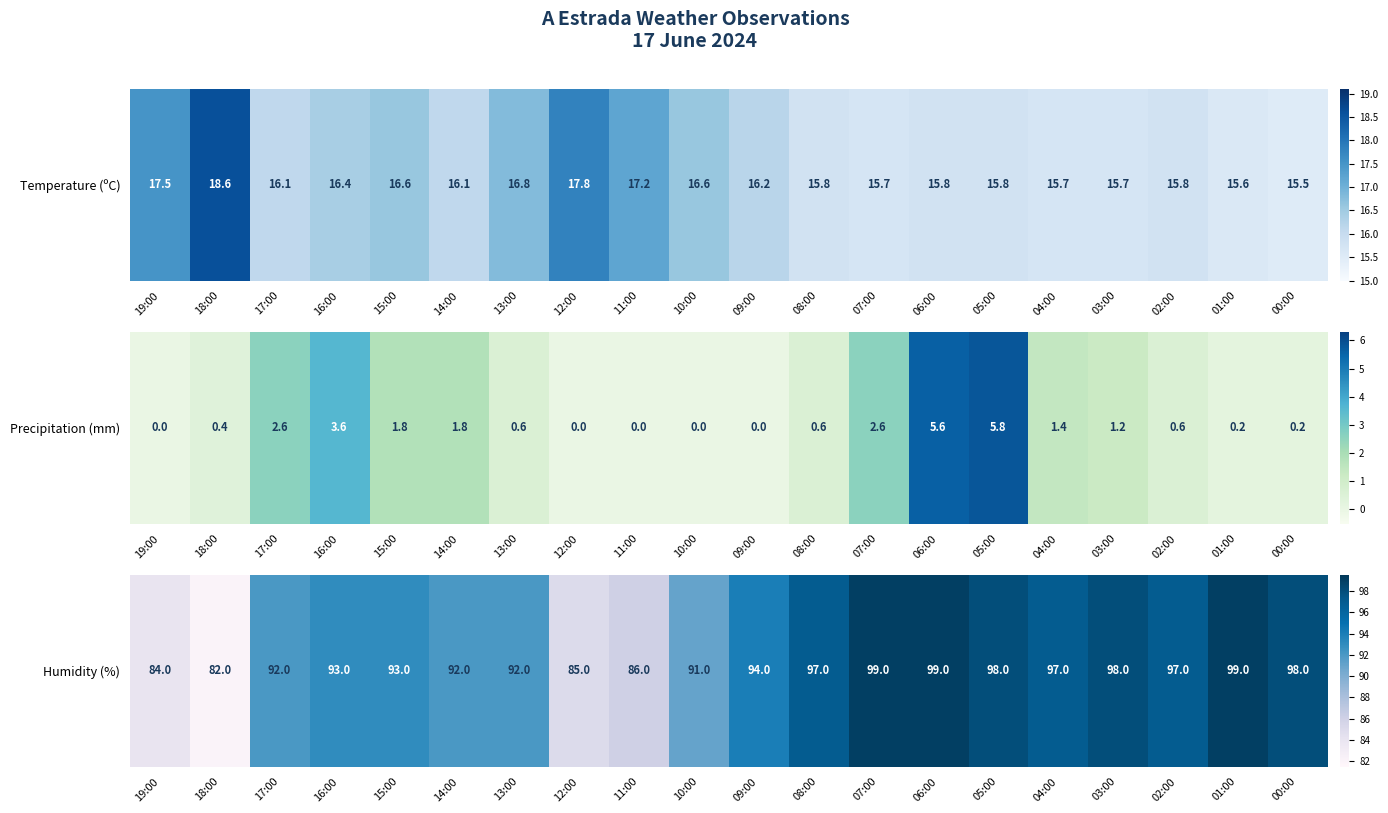

Rank the categories by value from lowest to highest.

18:00, 19:00, 12:00, 11:00, 10:00, 17:00, 14:00, 13:00, 16:00, 15:00, 09:00, 08:00, 04:00, 02:00, 05:00, 03:00, 00:00, 07:00, 06:00, 01:00